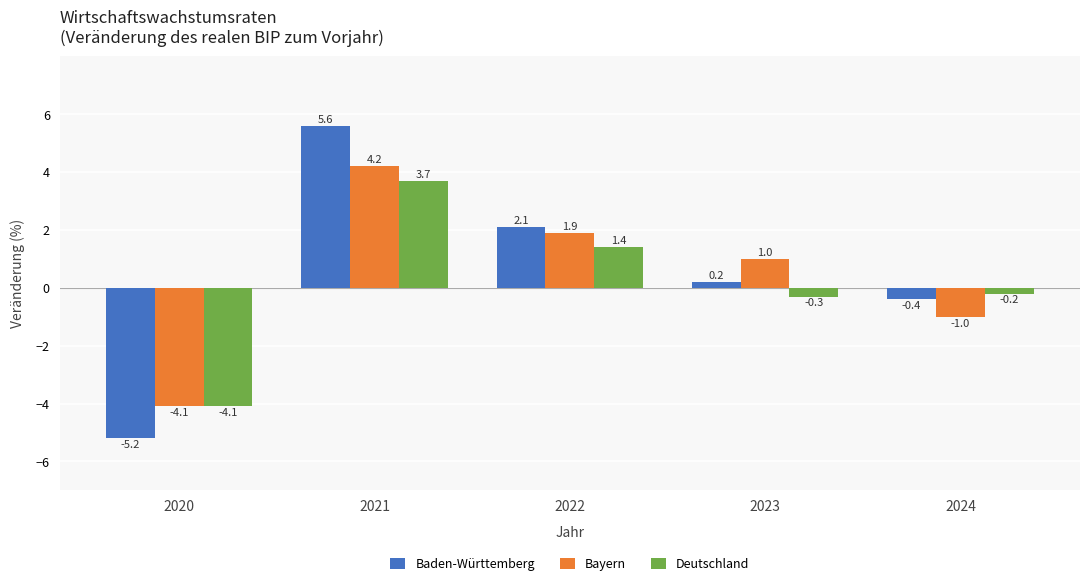

Is it true that Bayern equals 1.0 at 2023?

True